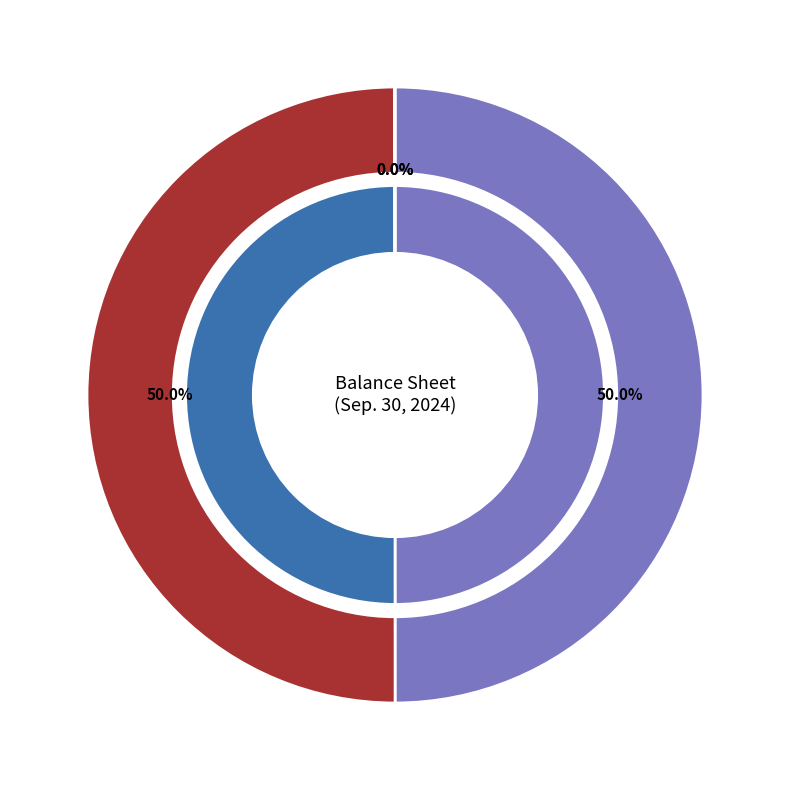

Is there a majority slice in this chart?

No